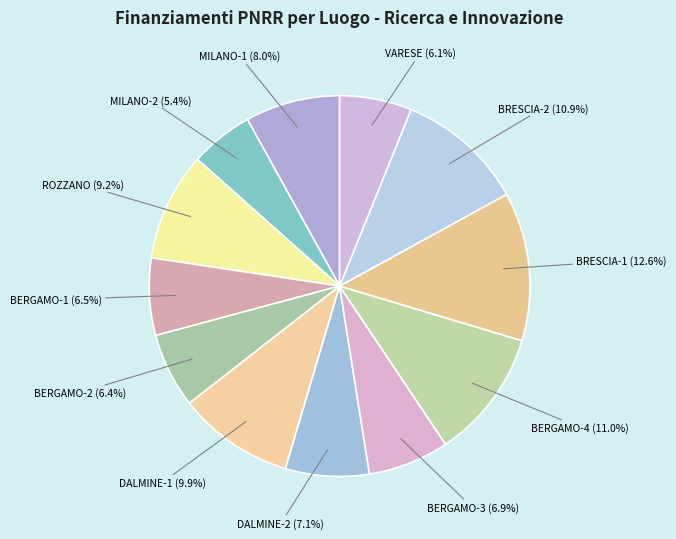

Is DALMINE-2 the majority of the pie?

No